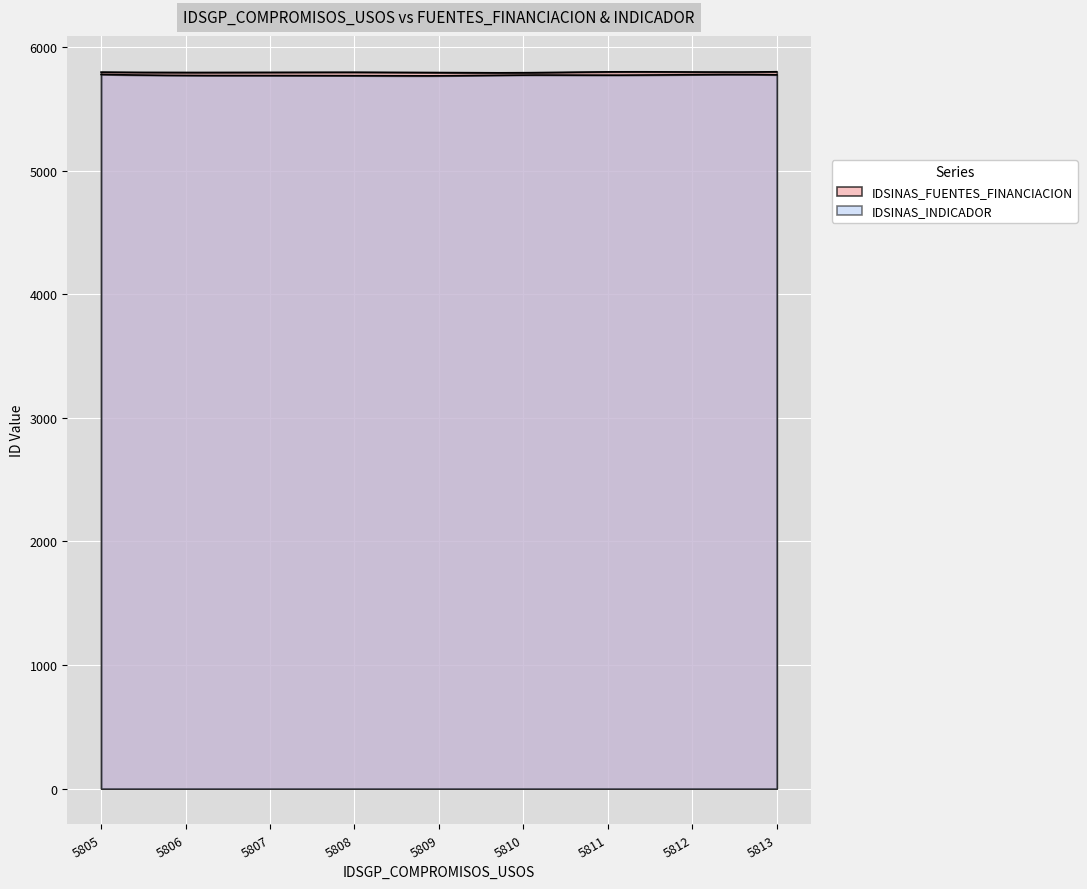

At how many categories does at least one series exceed 5800?

3